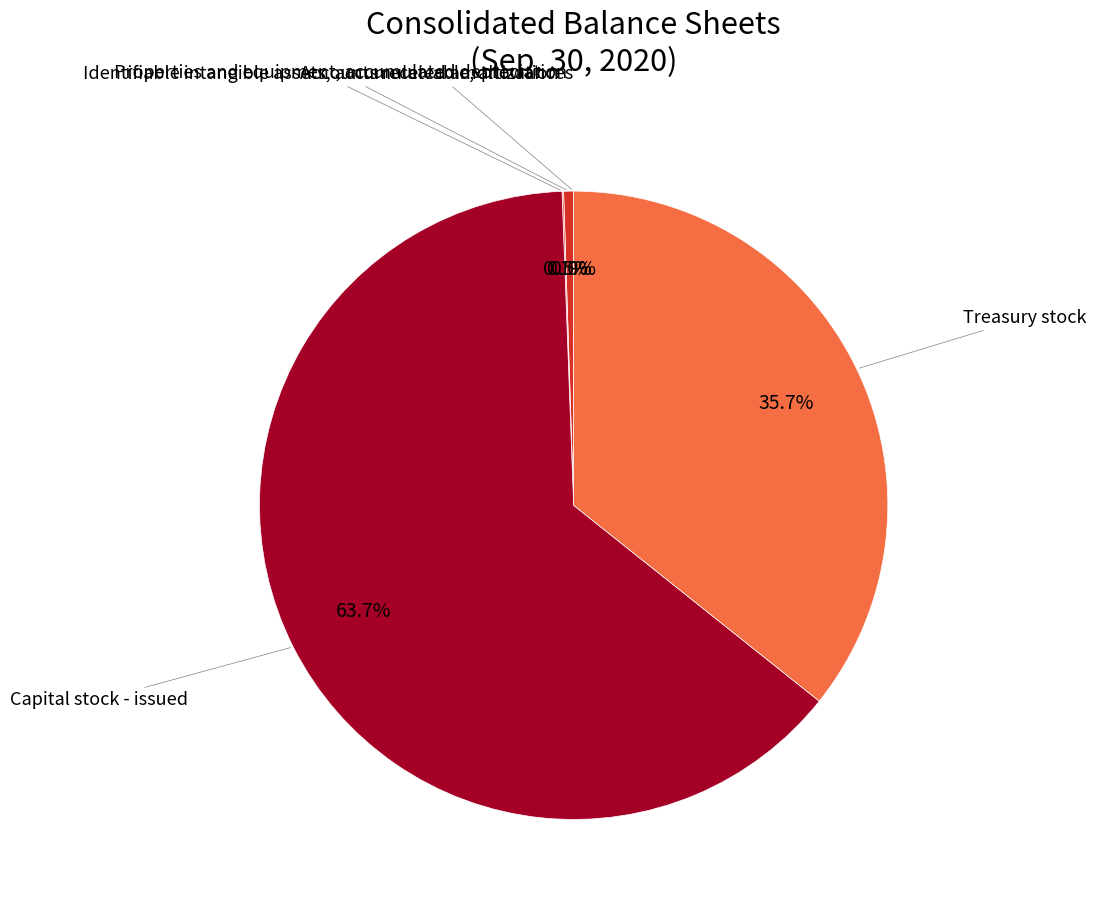

Rank the categories by value from highest to lowest.

Capital stock - issued, Treasury stock, Properties and equipment, accumulated depreciation, Identifiable intangible assets, accumulated amortization, Accounts receivable, allowances